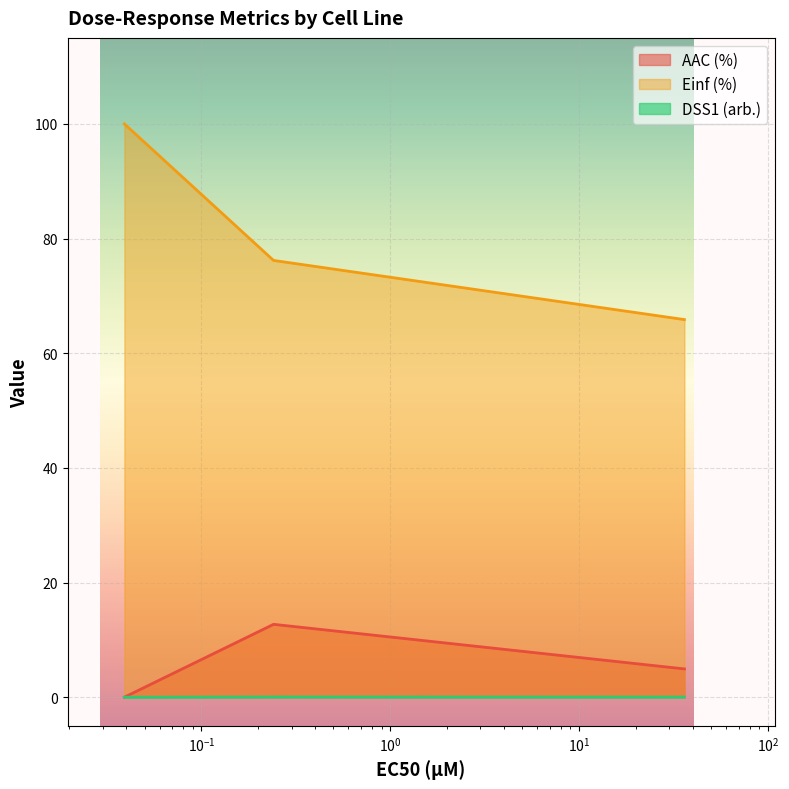

Count the DSS1 (arb.) values in the range 0 to 1.

3